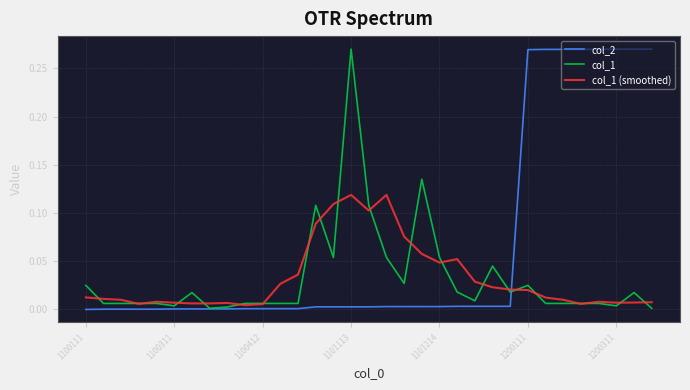

Which series has the largest total across all categories?

col_2